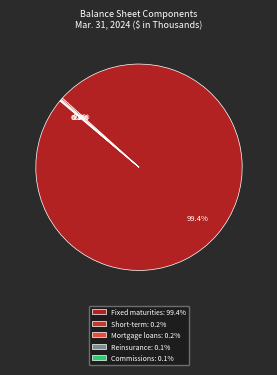

What is the majority slice?

Fixed maturities: 99.4%